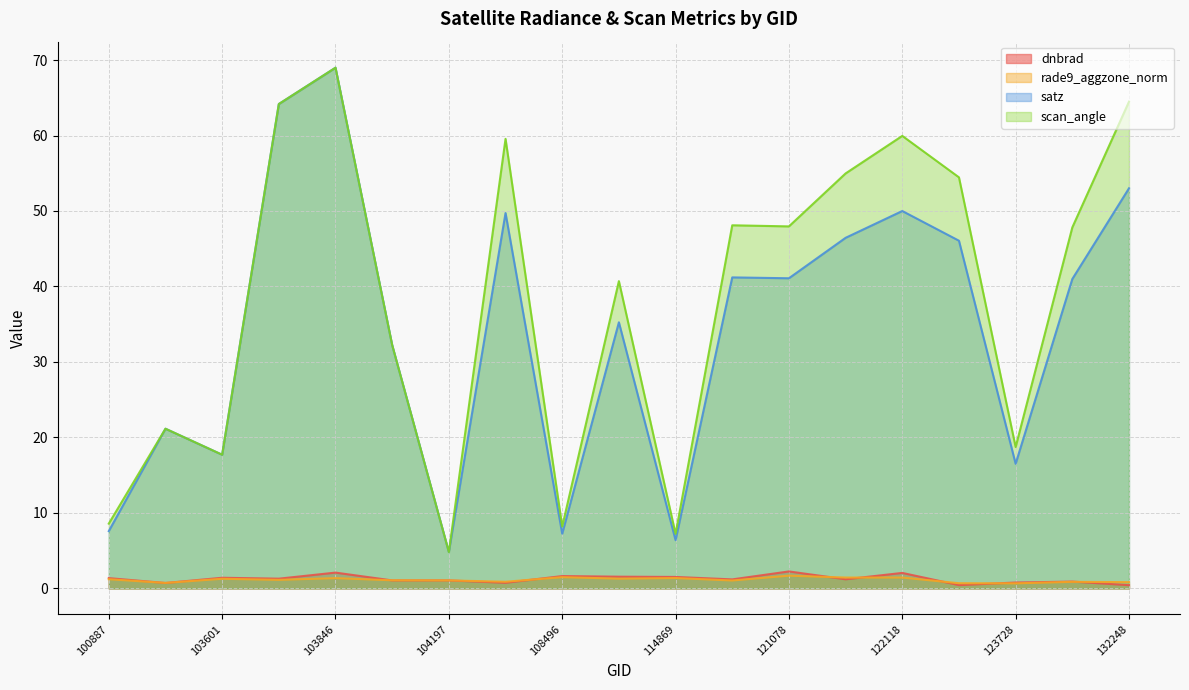

Reading left to right, transcribe all the data shown in this chart.

dnbrad: 100887=1.4	103484=0.7	103601=1.4	103838=1.3	103846=2.1	104079=1.1	104197=1.1	104431=0.7	108496=1.6	114757=1.5	114869=1.5	115591=1.2	121078=2.2	121432=1.2	122118=2.0	123011=0.4	123728=0.8	132076=0.9	132248=0.4
rade9_aggzone_norm: 100887=1.2	103484=0.7	103601=1.3	103838=1.1	103846=1.4	104079=1.1	104197=1.1	104431=0.9	108496=1.5	114757=1.3	114869=1.4	115591=1.0	121078=1.7	121432=1.4	122118=1.4	123011=0.7	123728=0.7	132076=0.9	132248=0.8
satz: 100887=7.6	103484=21.2	103601=17.7	103838=64.2	103846=69.0	104079=32.2	104197=4.8	104431=49.7	108496=7.2	114757=35.3	114869=6.4	115591=41.2	121078=41.1	121432=46.4	122118=50.0	123011=46.1	123728=16.5	132076=41.0	132248=53.0
scan_angle: 100887=8.6	103484=21.2	103601=17.7	103838=64.2	103846=69.0	104079=32.2	104197=4.8	104431=59.6	108496=8.2	114757=40.7	114869=7.2	115591=48.1	121078=48.0	121432=55.0	122118=59.9	123011=54.5	123728=18.7	132076=47.8	132248=64.5